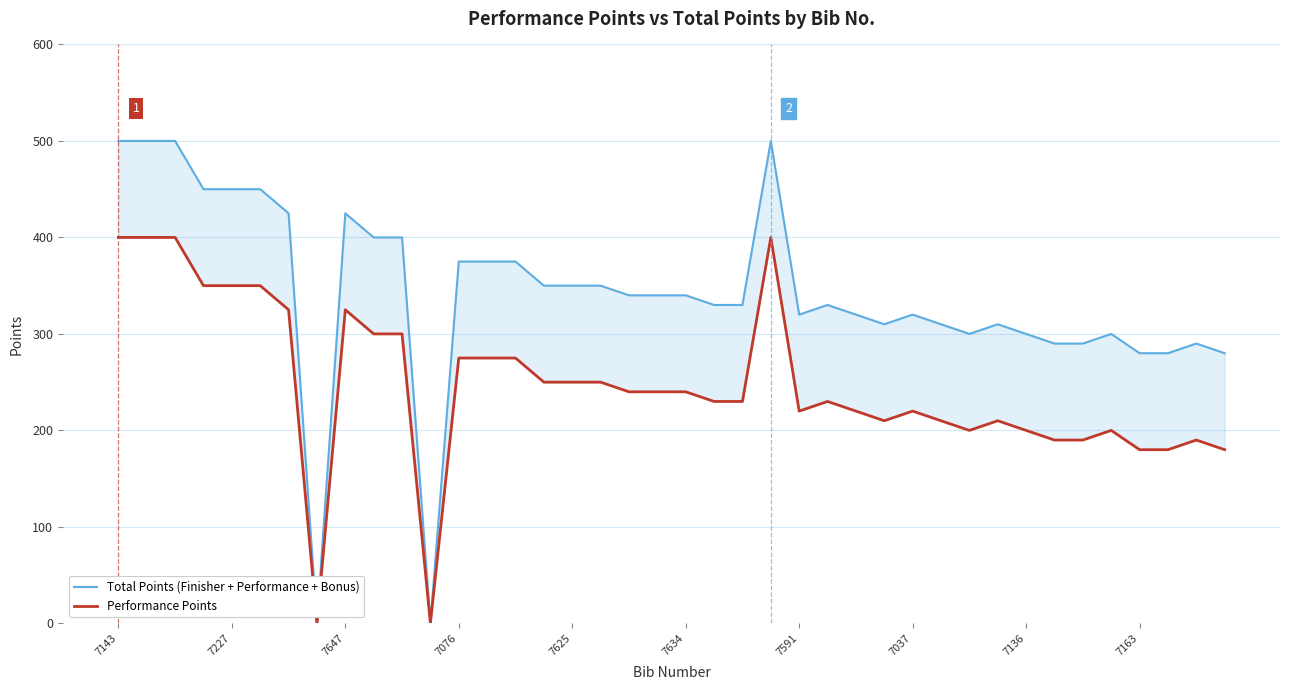

What is the average value of the Total Points (Finisher + Performance + Bonus) series?

342